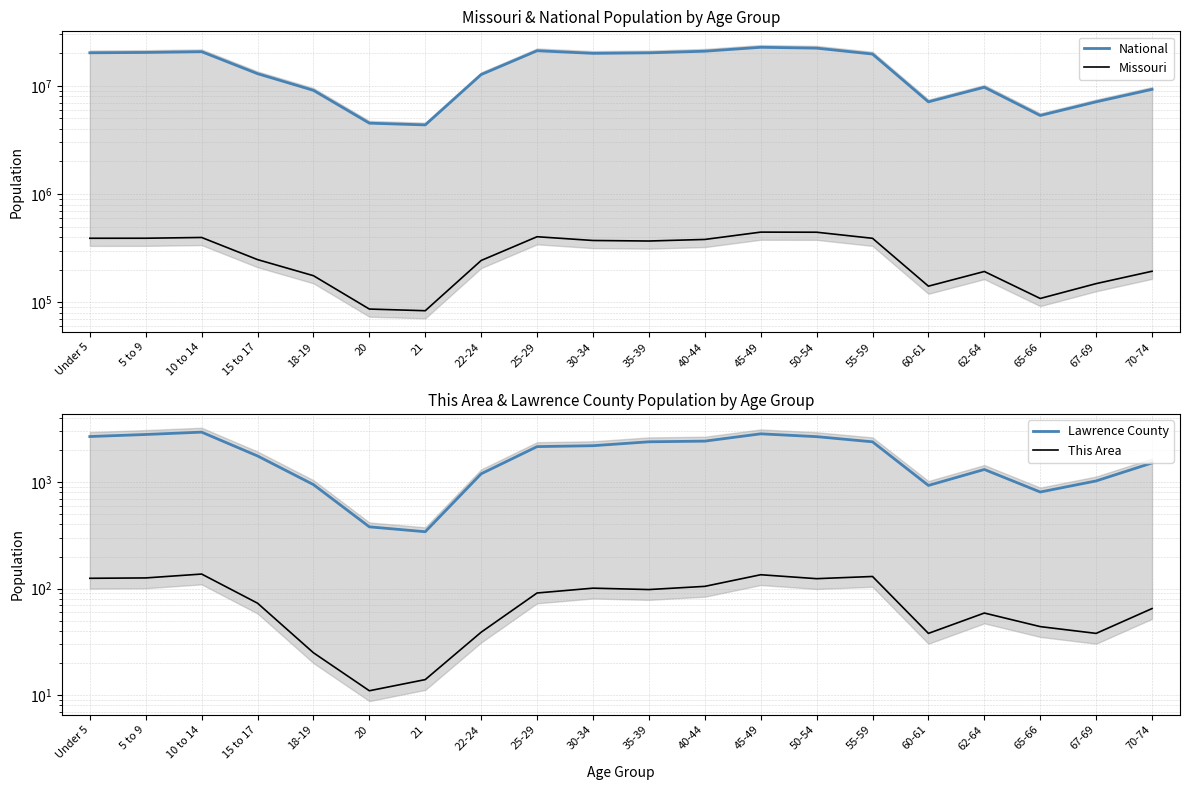

Between 15 to 17 and 18-19, which is larger?

15 to 17